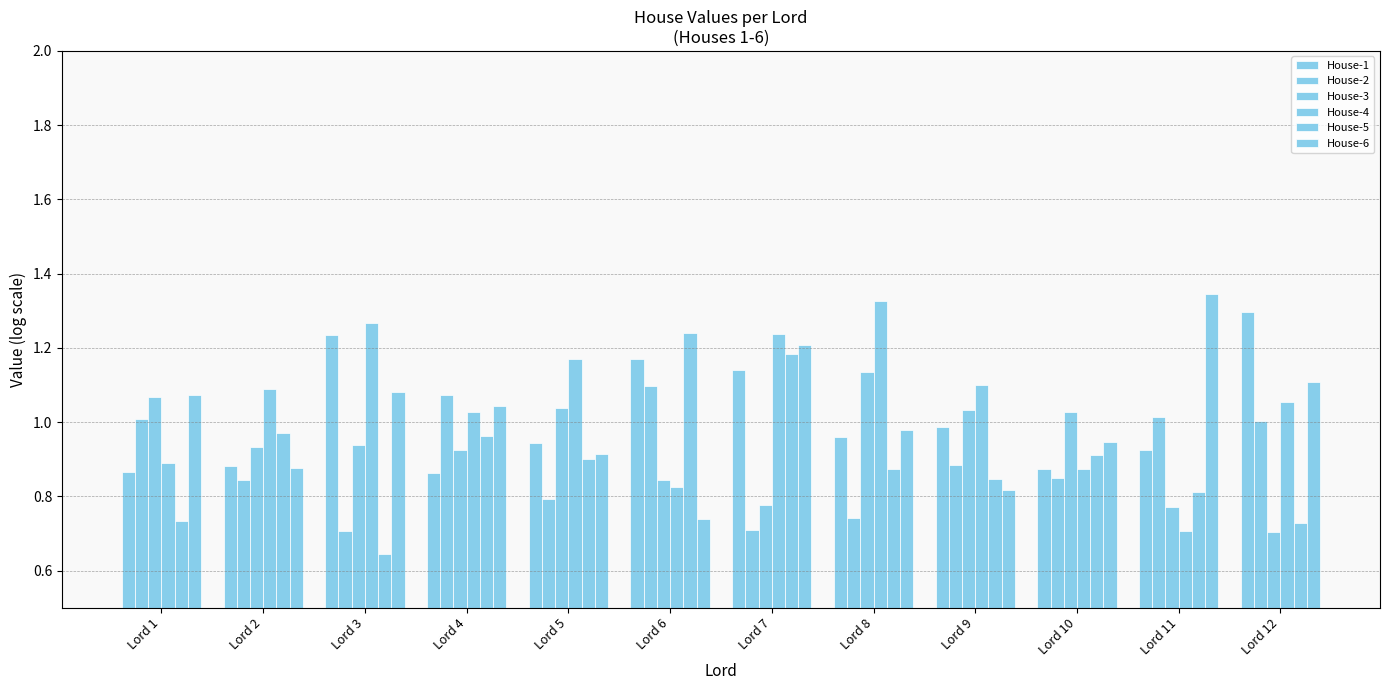

Count the number of categories in the chart.

12